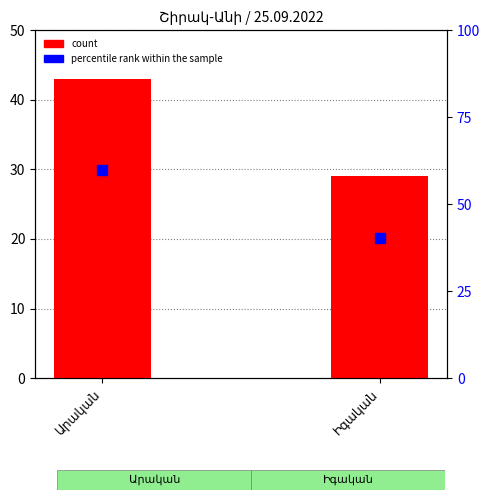

What is the value of the 2nd bar from the left?

29